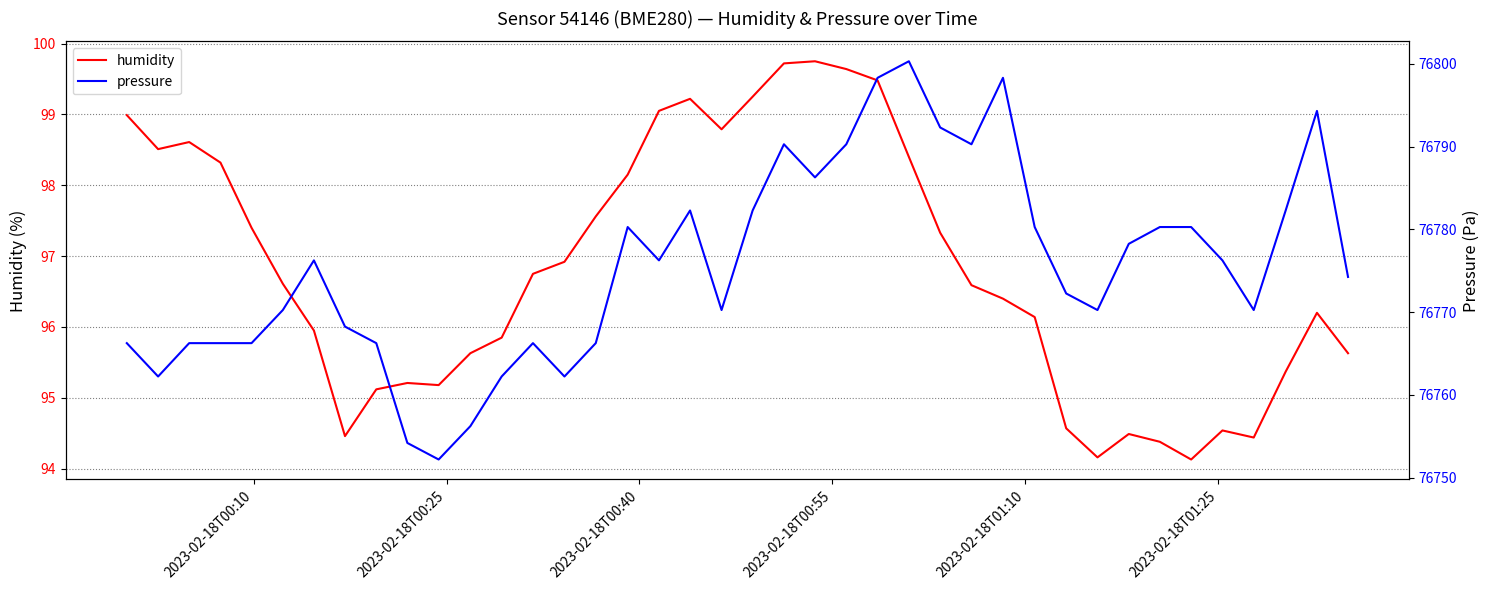

What is the greatest value displayed?

76800.3